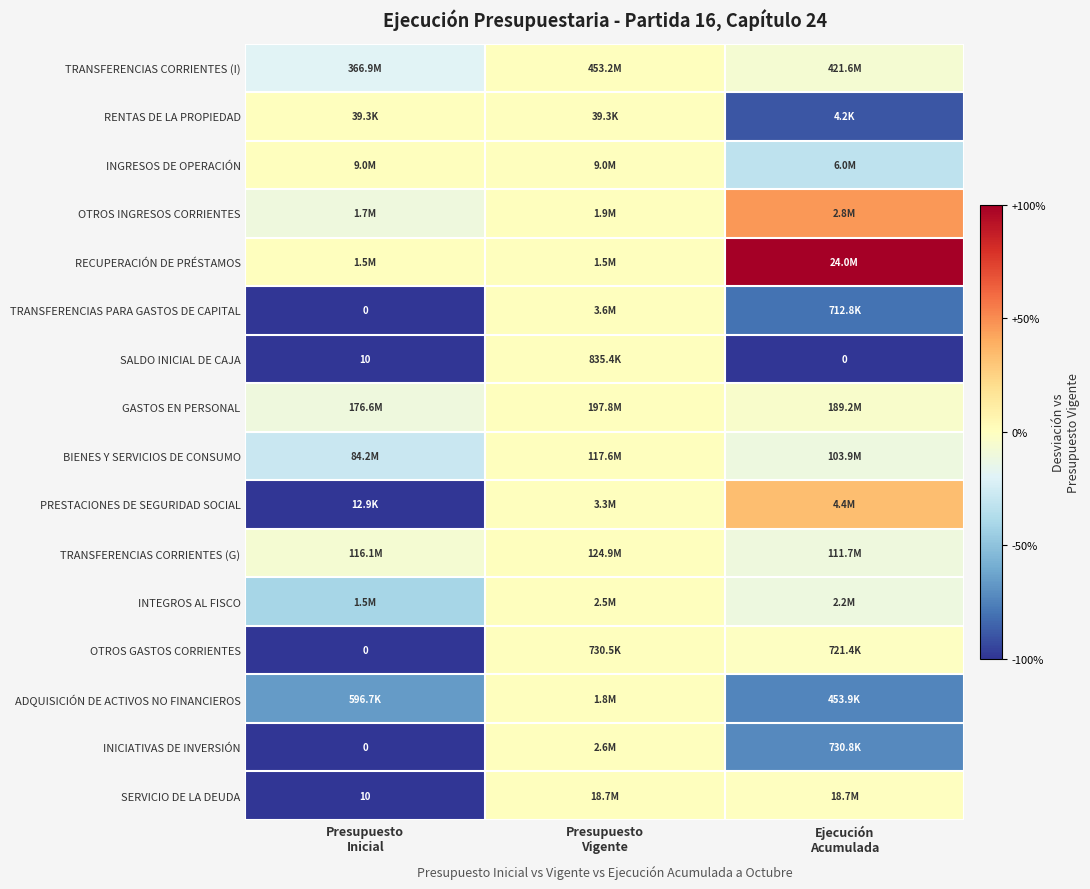

The value of ADQUISICIÓN DE ACTIVOS NO FINANCIEROS at Ejecución Acumulada is -0.3. True or false?

False